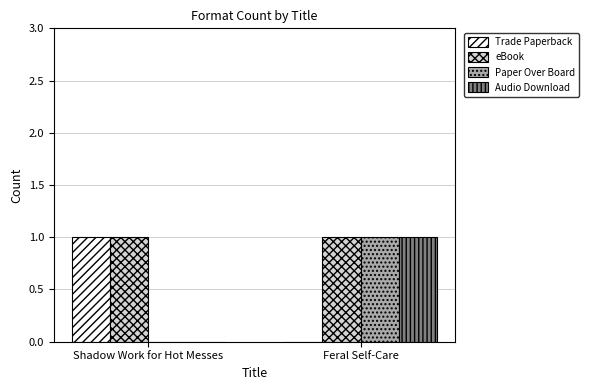

Reading left to right, transcribe all the data shown in this chart.

Trade Paperback: 1	0
eBook: 1	1
Paper Over Board: 0	1
Audio Download: 0	1